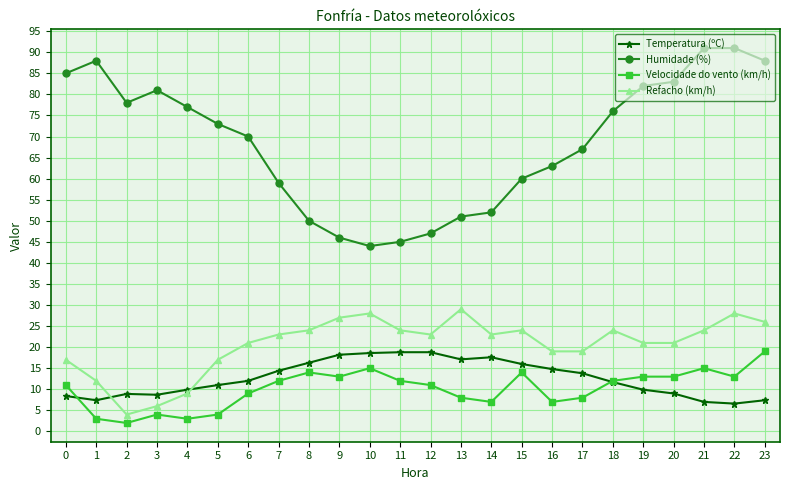

In Refacho (km/h), how many points are higher than both neighbors (excluding endpoints)?

5